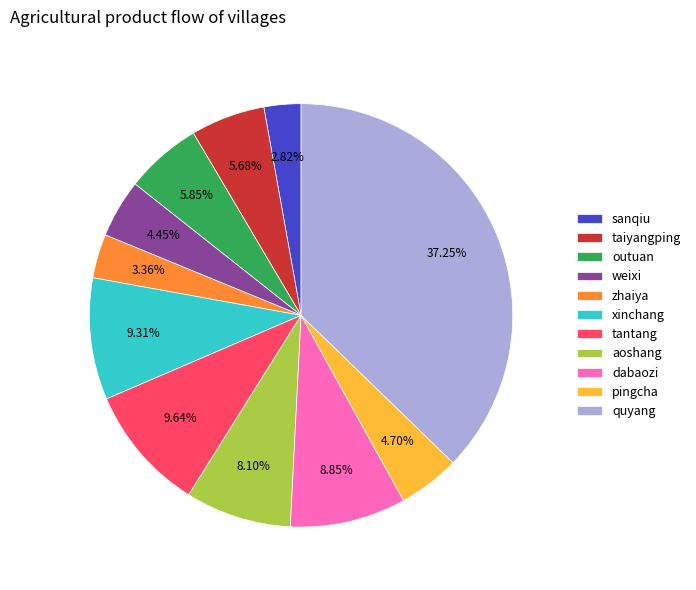

Is it true that taiyangping is 12% of the pie?

False